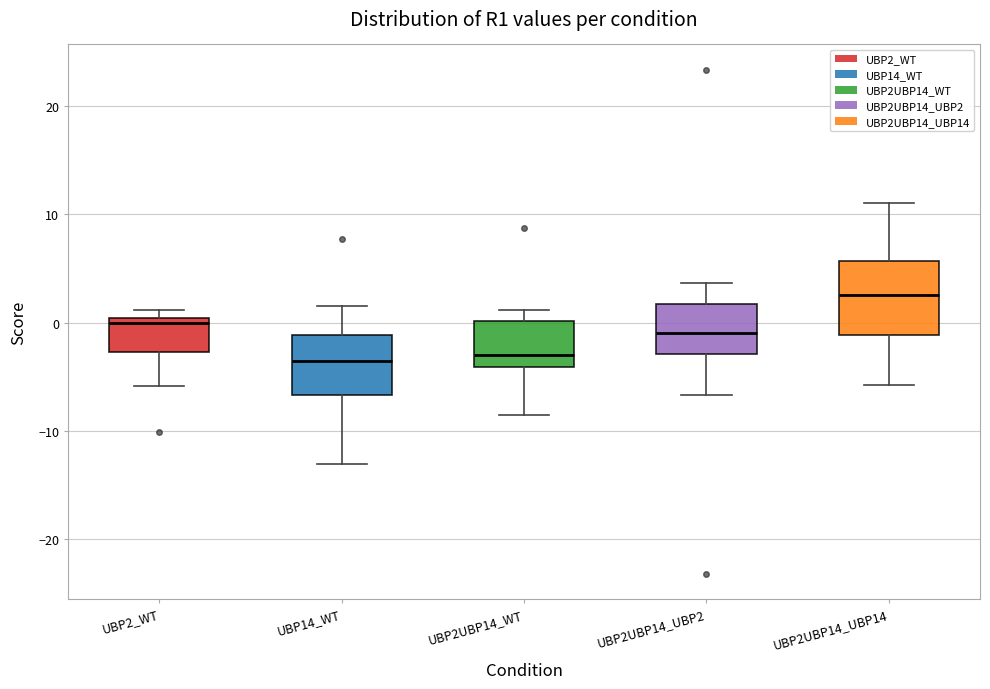

Which box has the highest median line?

UBP2UBP14_UBP14